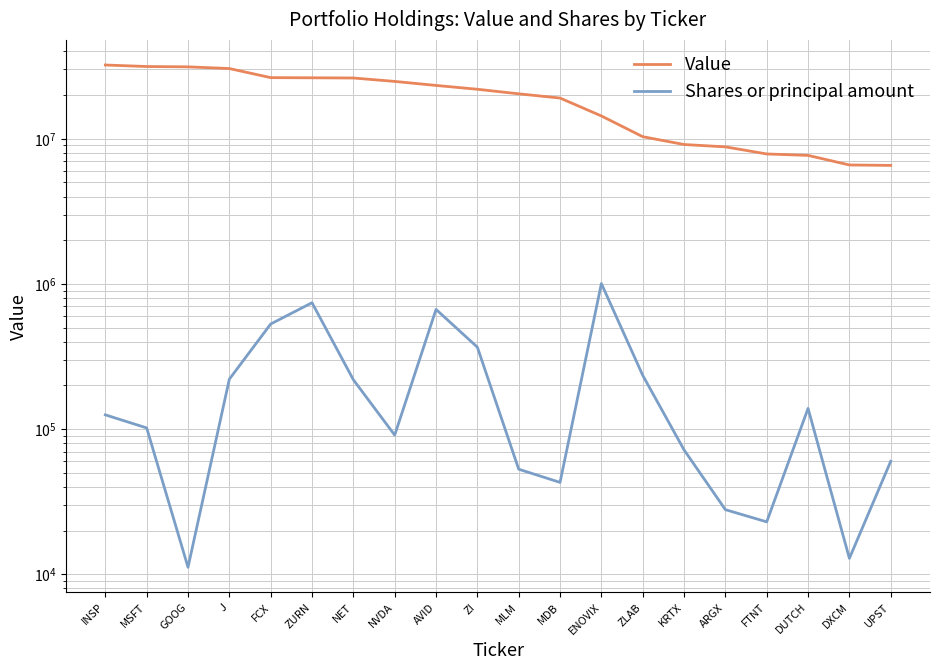

At which label is Value closest to 19385000?

MDB